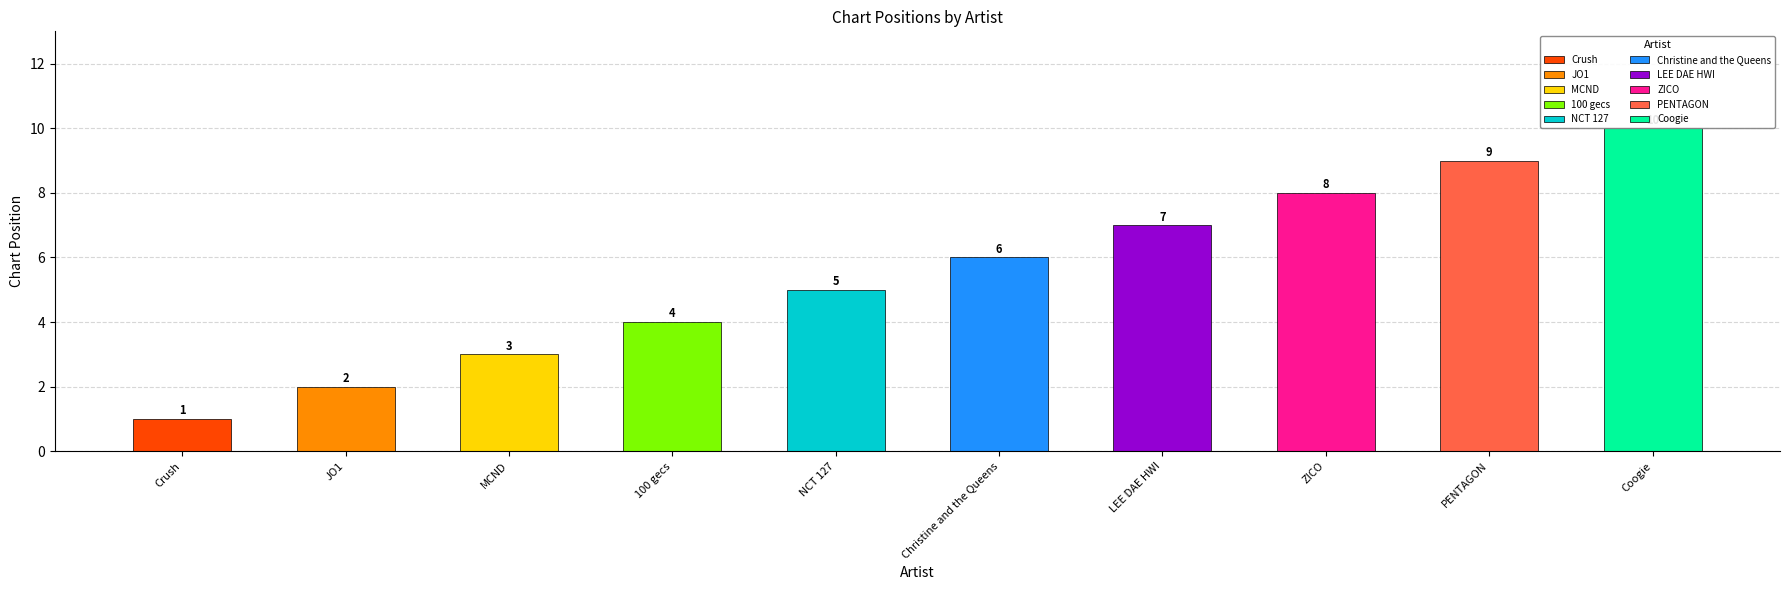

Which label corresponds to the largest value in the chart?

Coogie